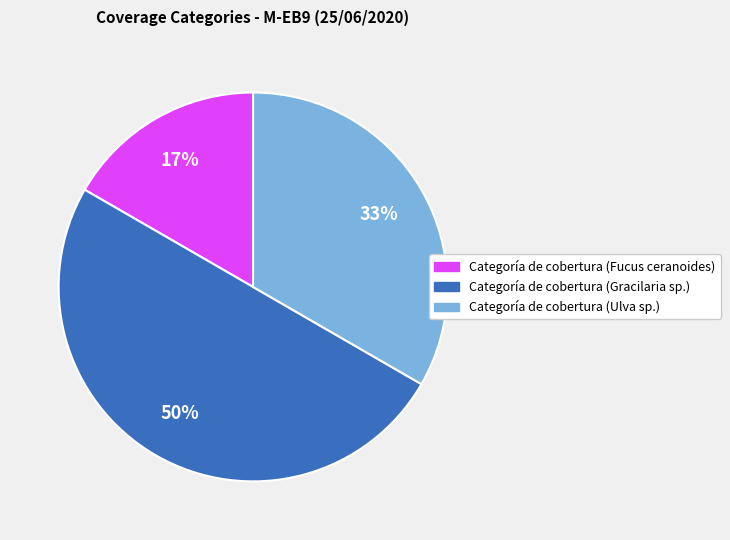

Between Categoría de cobertura (Ulva sp.) and Categoría de cobertura (Gracilaria sp.), which is larger?

Categoría de cobertura (Gracilaria sp.)